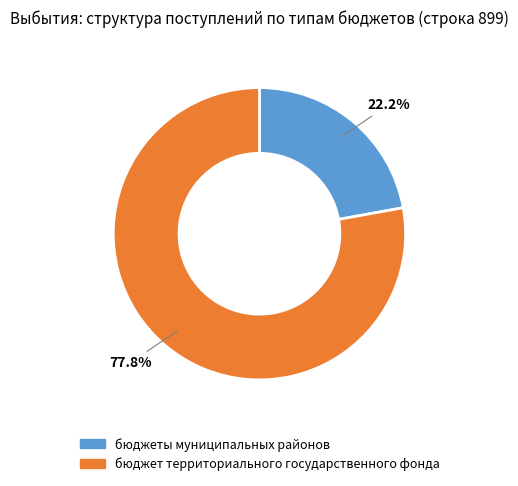

How many slices are in this pie chart?

2